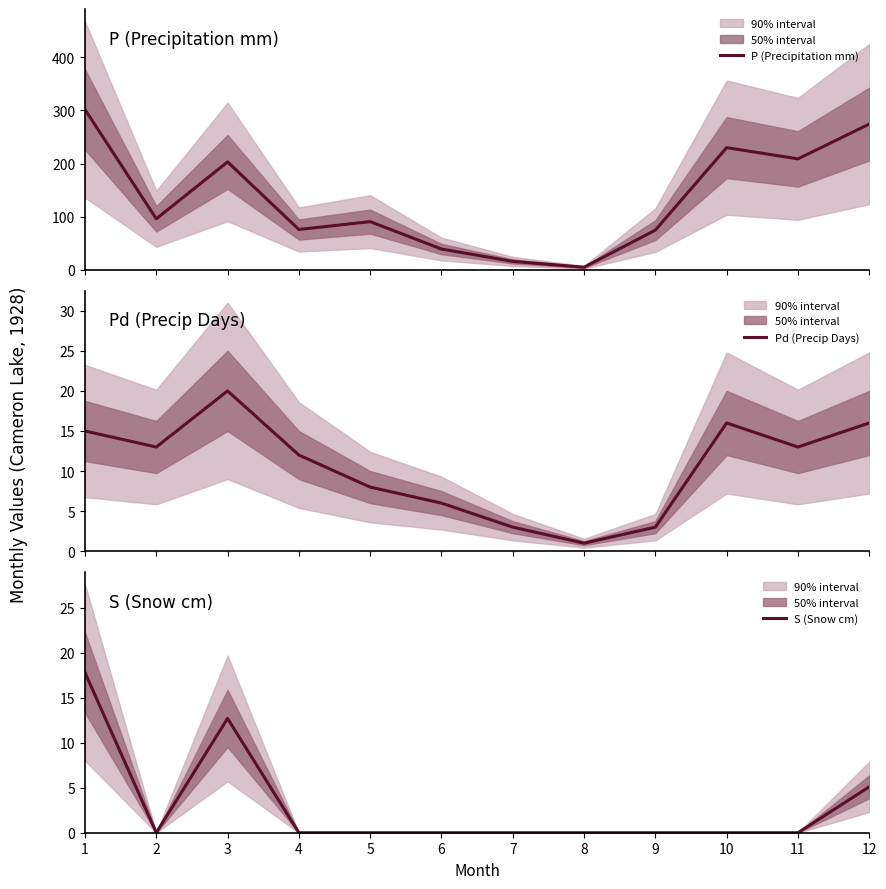

Is the value of P (Precipitation mm) at 1 greater than the value of S (Snow cm) at 8?

Yes